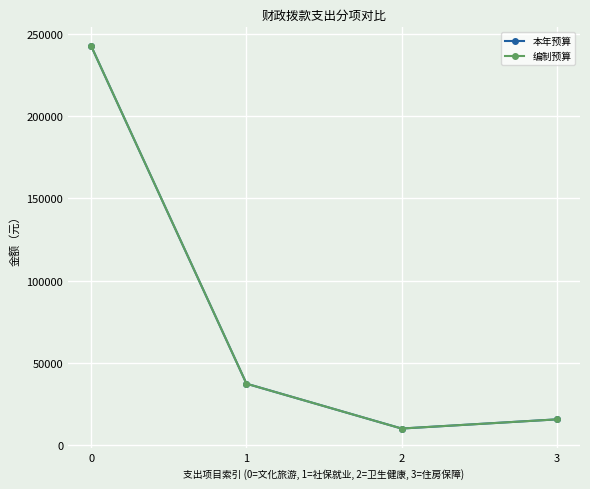

At which category does 本年预算 reach its first local valley?

2